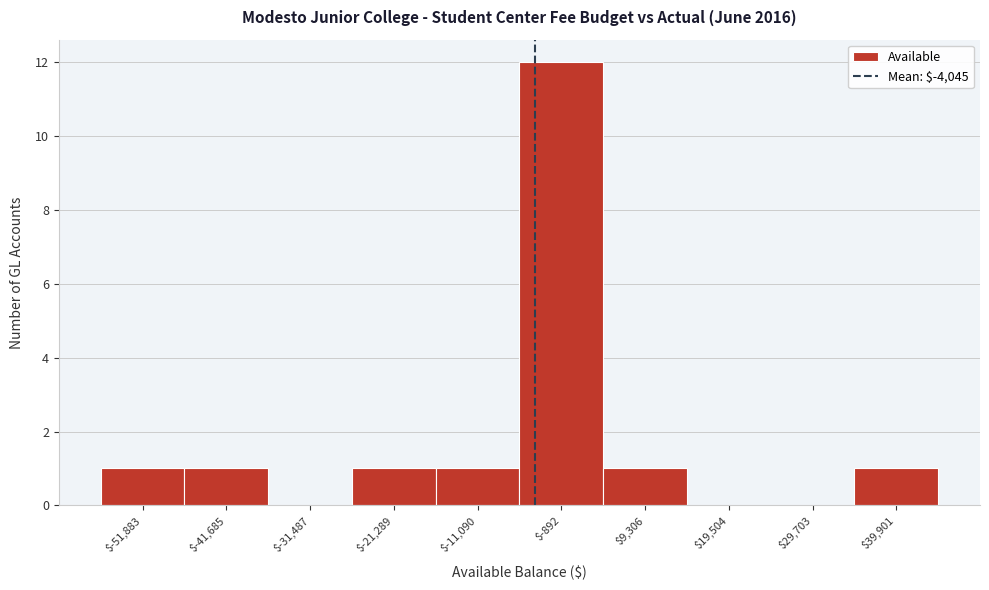

Reading left to right, list every bar in this chart as the range it spans on the x-axis followed by its height. Neither the bar edges nor the heights are printed on the chart, so give them approximately, as read against the axes.

-56000 to -46000: 1
-46000 to -36000: 1
-36000 to -26000: 0
-26000 to -16000: 1
-16000 to -6000: 1
-6000 to 4000: 12
4000 to 14000: 1
14000 to 24000: 0
24000 to 34000: 0
34000 to 46000: 1